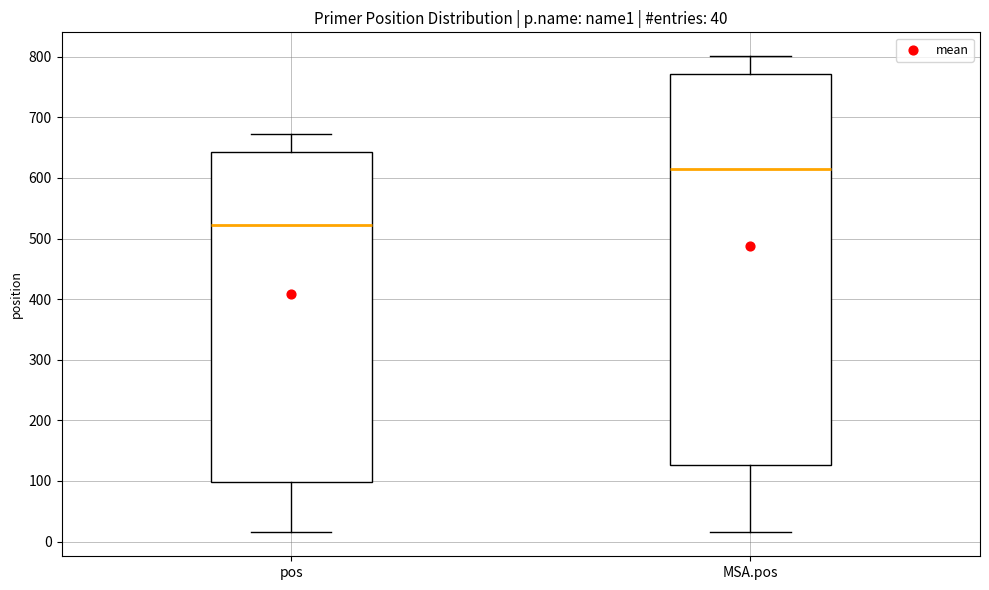

Comparing the boxes themselves (not the whiskers), which one is the tallest?

MSA.pos